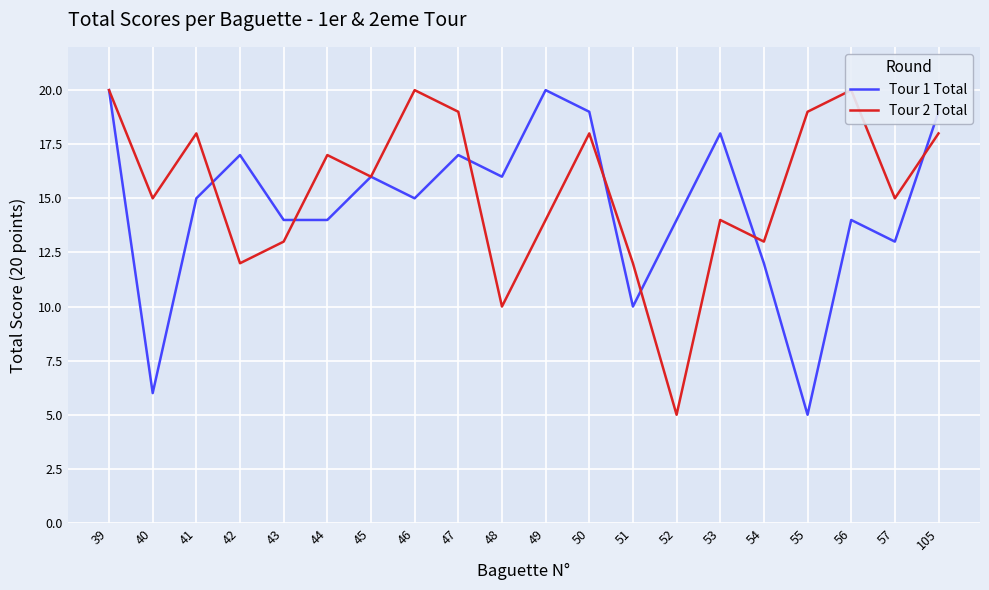

Which category has the lowest value in the Tour 1 Total series?

55